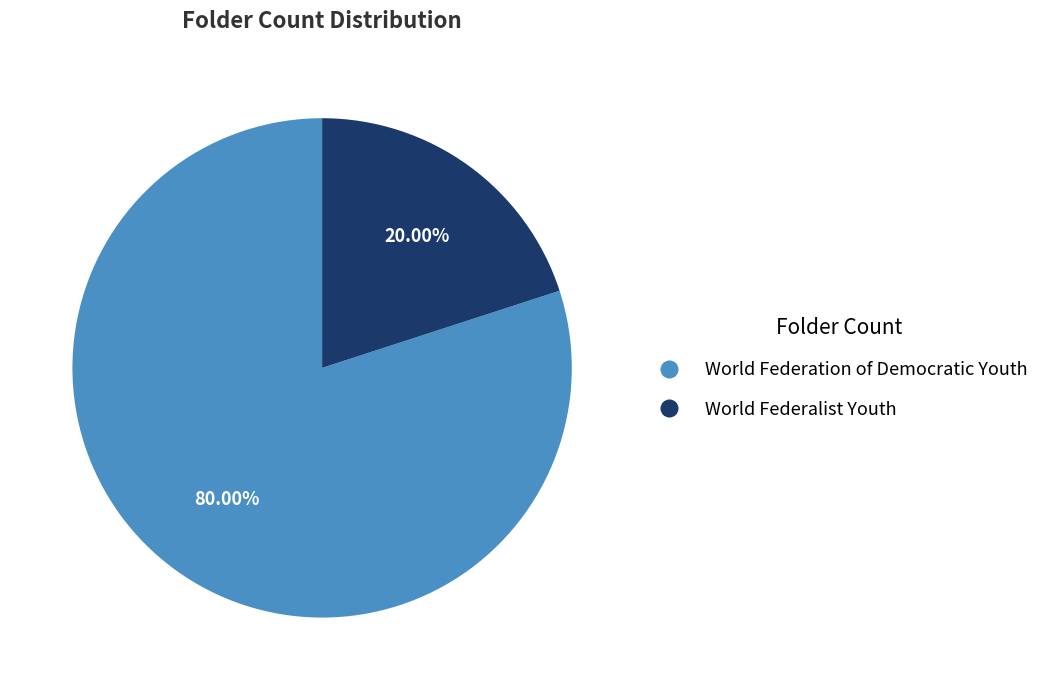

What percentage is NOT represented by World Federation of Democratic Youth?

20.0%